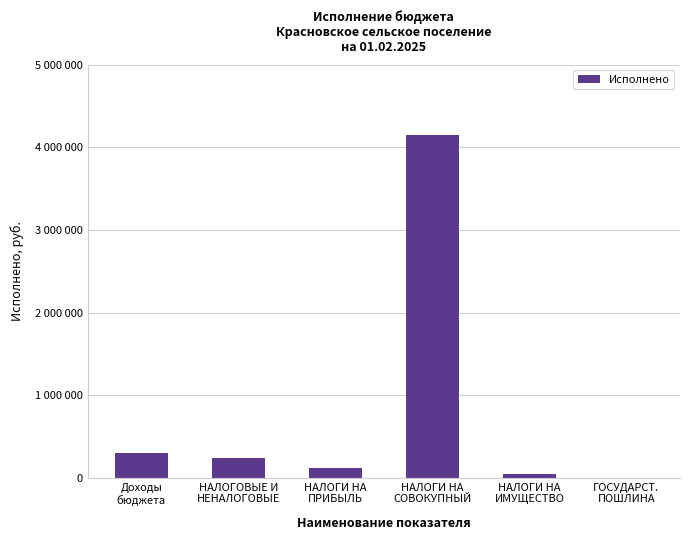

What is the sum of the values at НАЛОГИ НА
ИМУЩЕСТВО and НАЛОГИ НА
ПРИБЫЛЬ?

168395.3